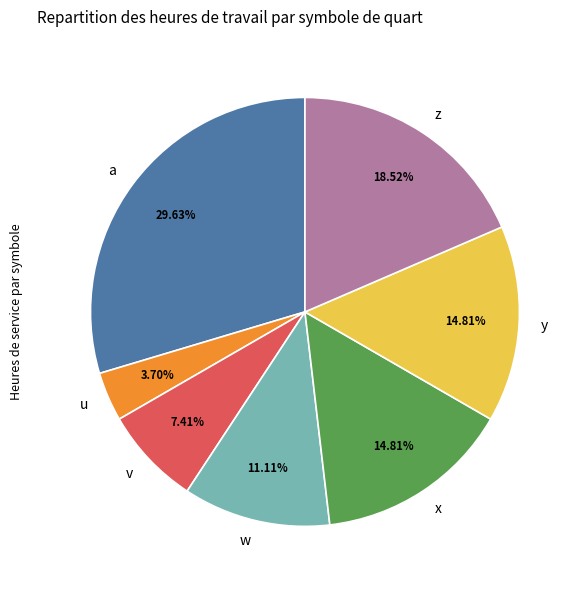

True or false: x accounts for 25% of the total.

False